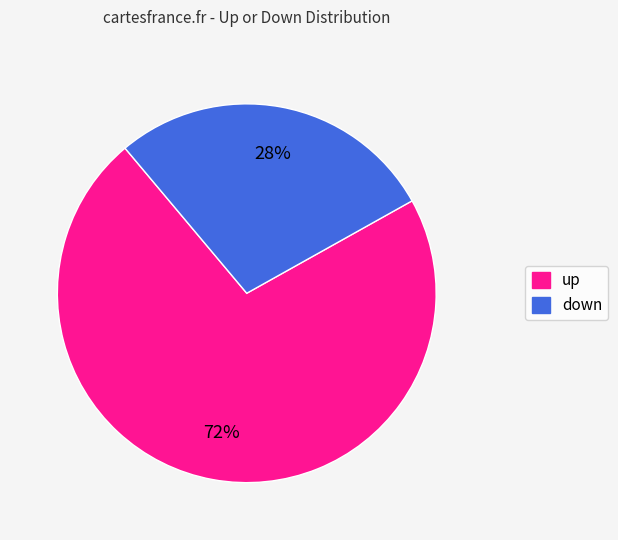

To the nearest percent, what percentage of the pie is down?

28%